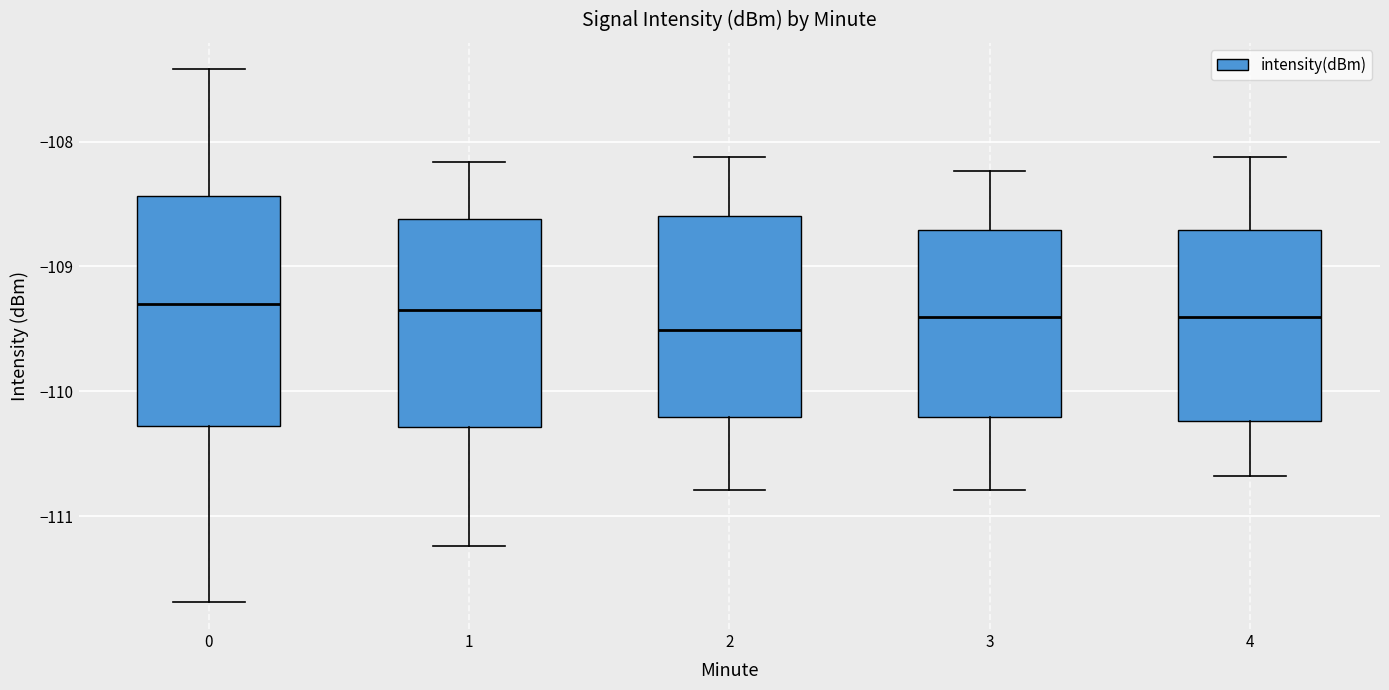

Which box is the tallest, from its lower edge to its upper edge?

0